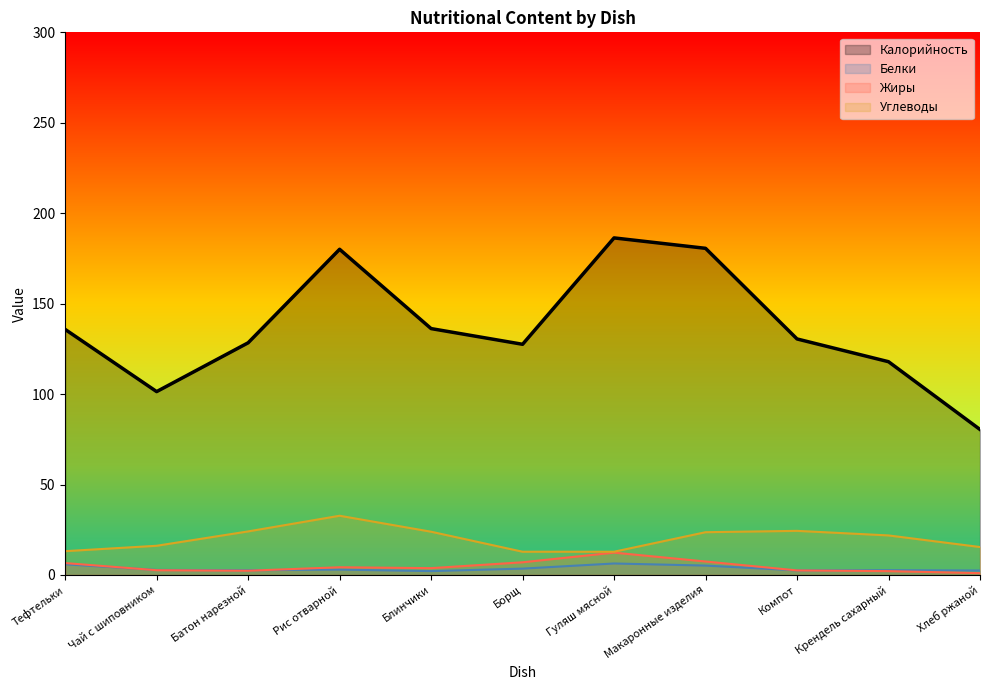

At which label does Жиры first exceed 3?

Тефтельки